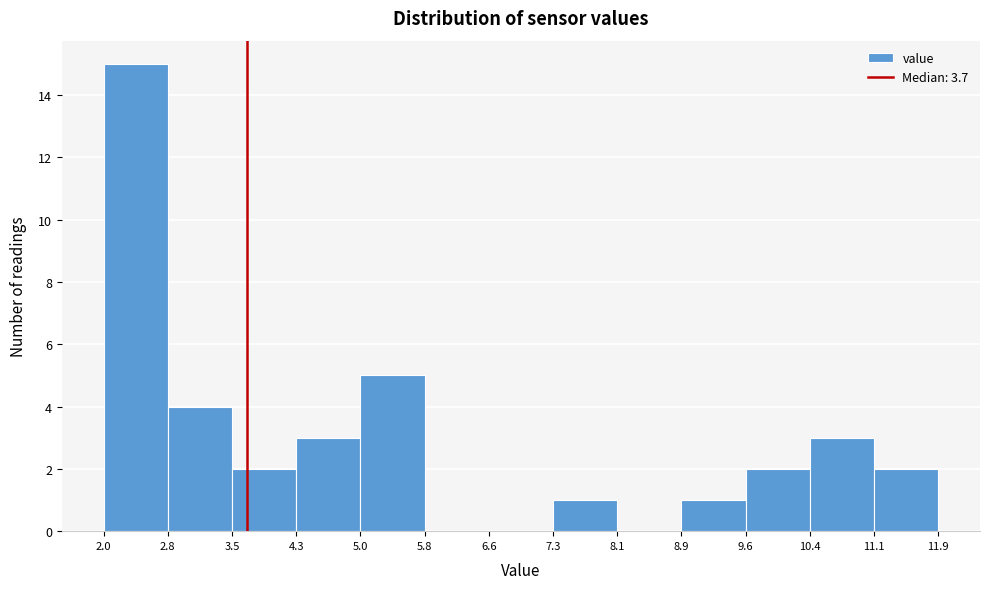

Reading left to right, transcribe this chart: for each bar, give the range it covers on the x-axis and its height. The values are not printed on the chart, so give them approximately, as read against the axis.

2.0 to 2.8: 15
2.8 to 3.5: 4
3.5 to 4.3: 2
4.3 to 5.0: 3
5.0 to 5.8: 5
5.8 to 6.6: 0
6.6 to 7.3: 0
7.3 to 8.1: 1
8.1 to 8.9: 0
8.9 to 9.6: 1
9.6 to 10.4: 2
10.4 to 11.1: 3
11.1 to 11.9: 2